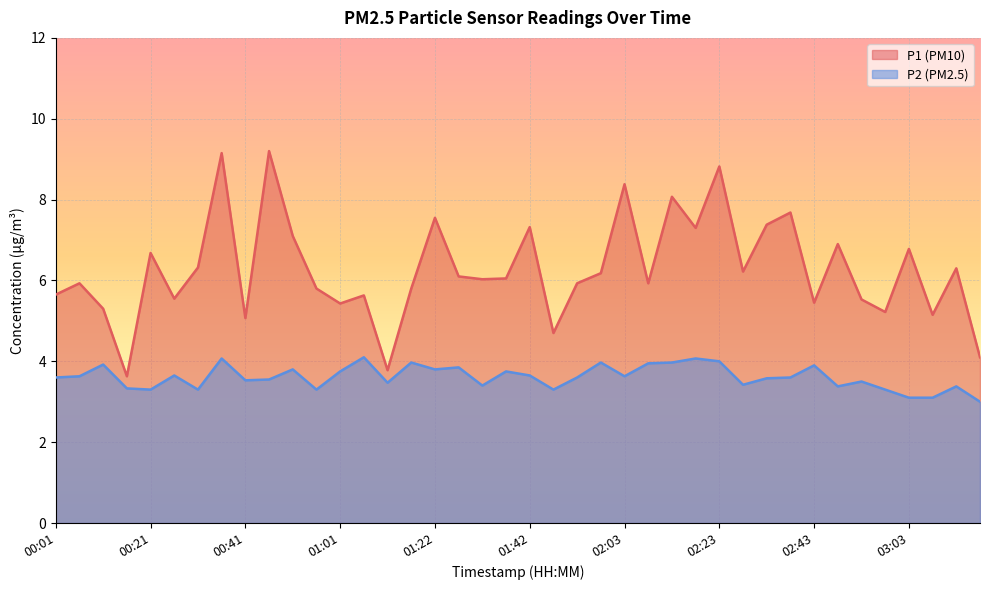

The P1 series shows 10.0 at 00:21. True or false?

False